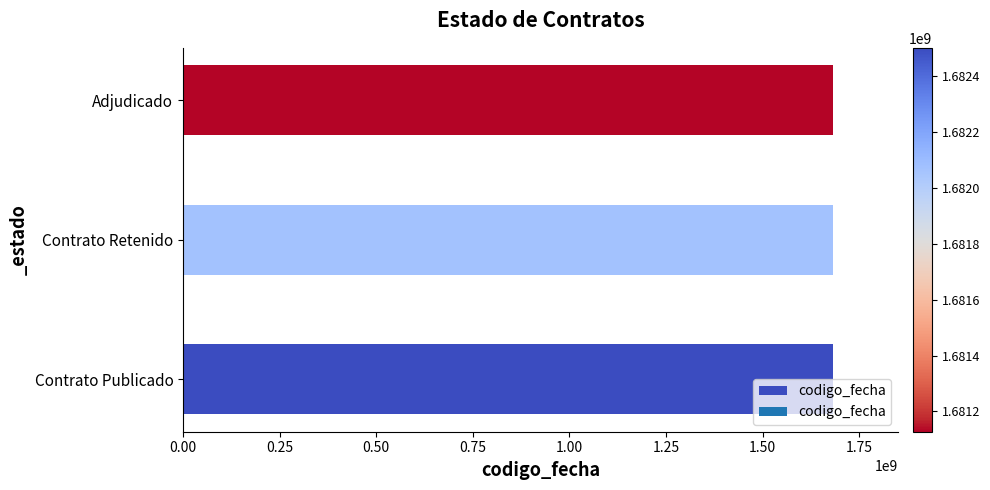

What is the sum of all values?

5045696195